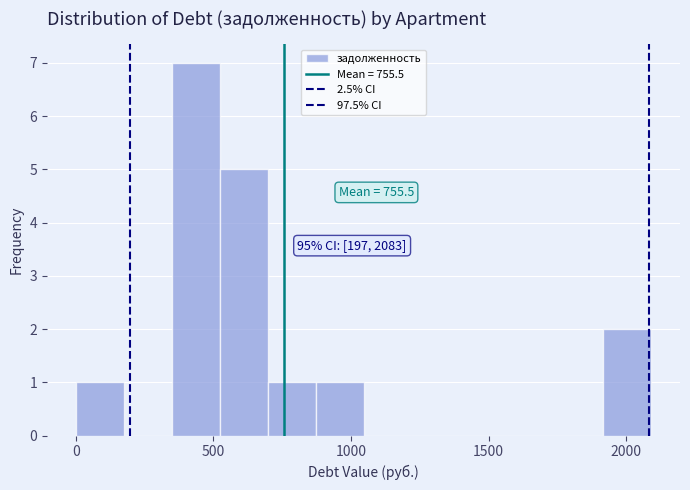

Around what value on the x-axis is the tallest bar? Give the approximate position of its centre, as read against the axis.

450